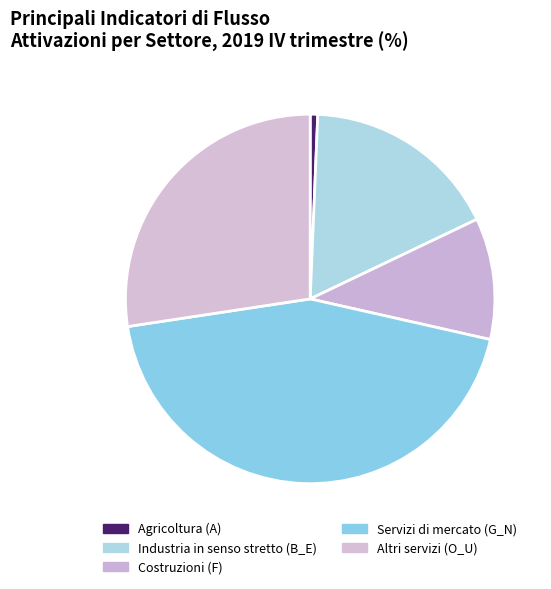

True or false: Costruzioni (F) accounts for 1% of the total.

False